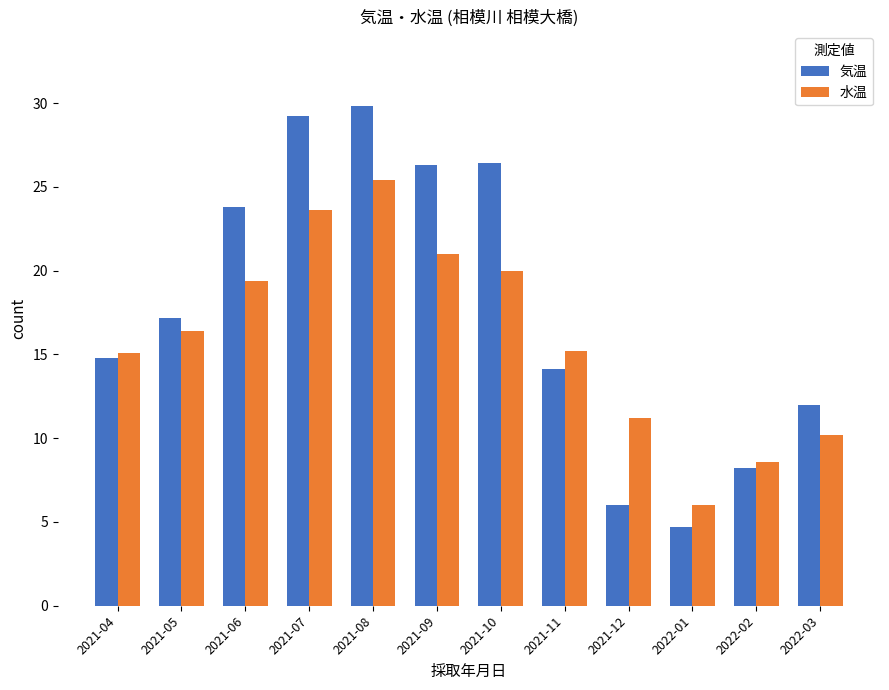

What is the sum of all 水温 values?

192.1